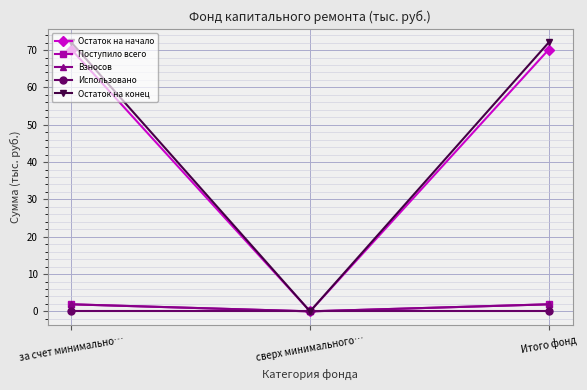

Which series has the widest spread of values?

Остаток на конец